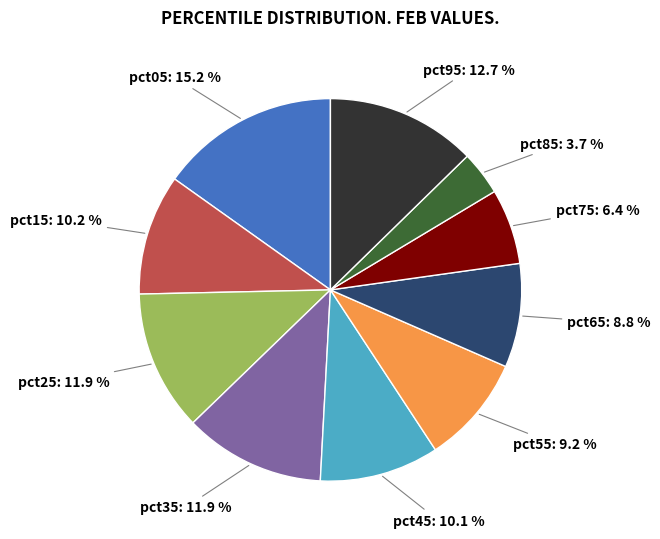

Does pct05 account for over 50% of the chart?

No